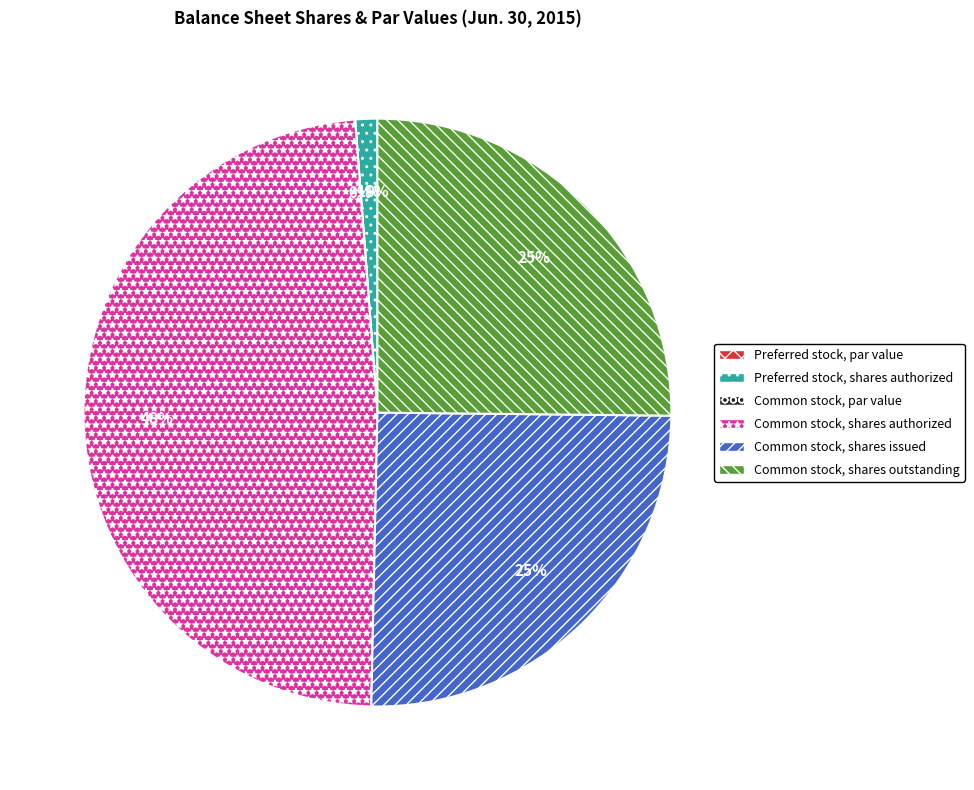

Is the sum of Preferred stock, par value and Preferred stock, shares authorized greater than half?

No